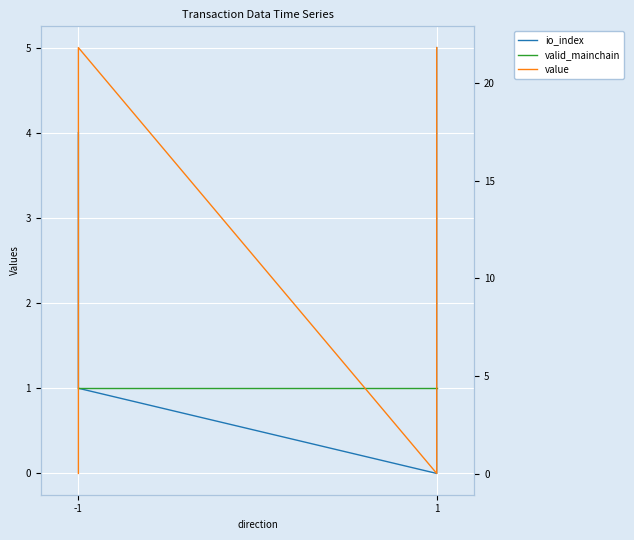

Is this an area chart (filled region under the line)?

No